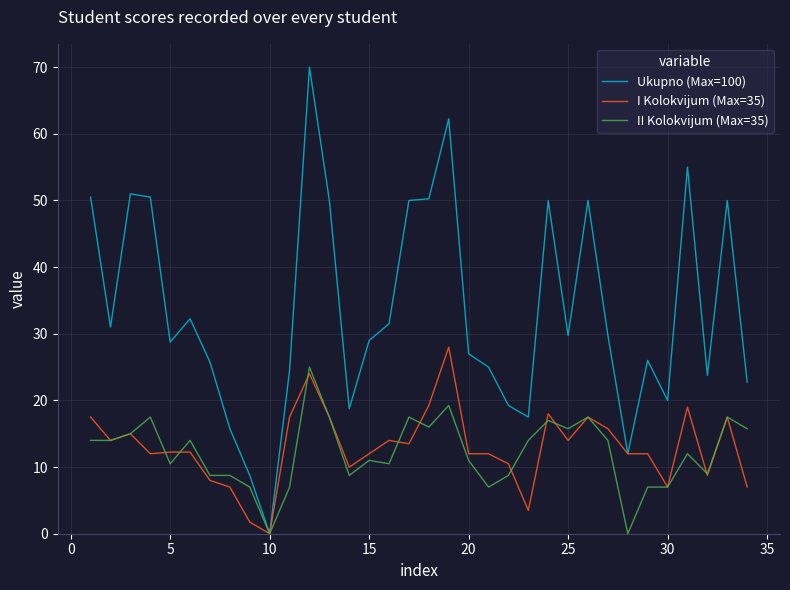

What are all the series names shown in the legend?

Ukupno (Max=100), I Kolokvijum (Max=35), II Kolokvijum (Max=35)